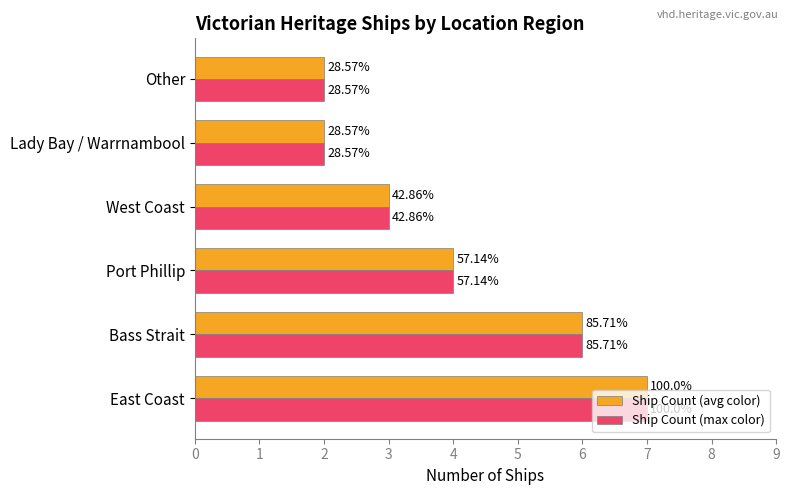

What are all the series names shown in the legend?

Ship Count (avg color), Ship Count (max color)